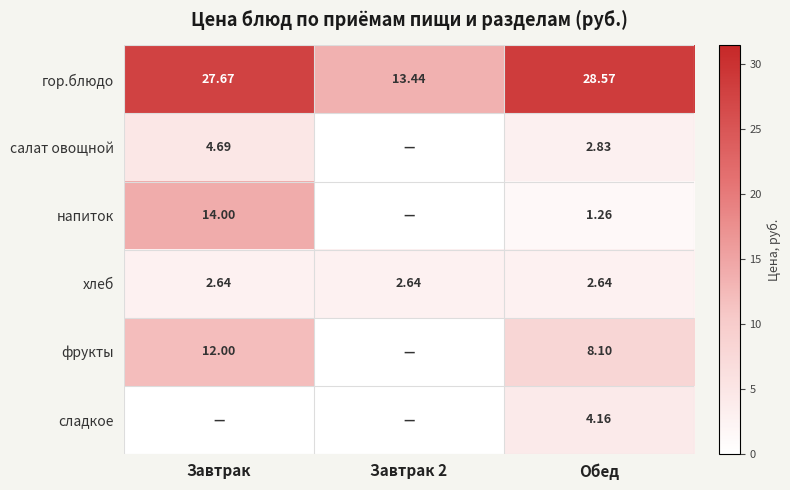

Is the value of салат овощной at Обед greater than the value of хлеб at Завтрак 2?

Yes